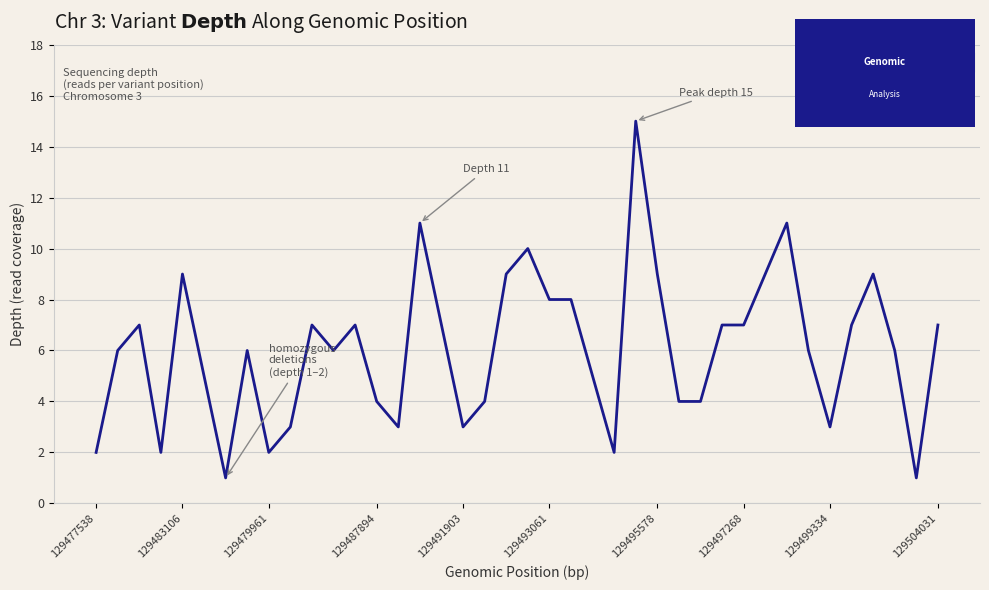

What is the greatest value displayed?

15